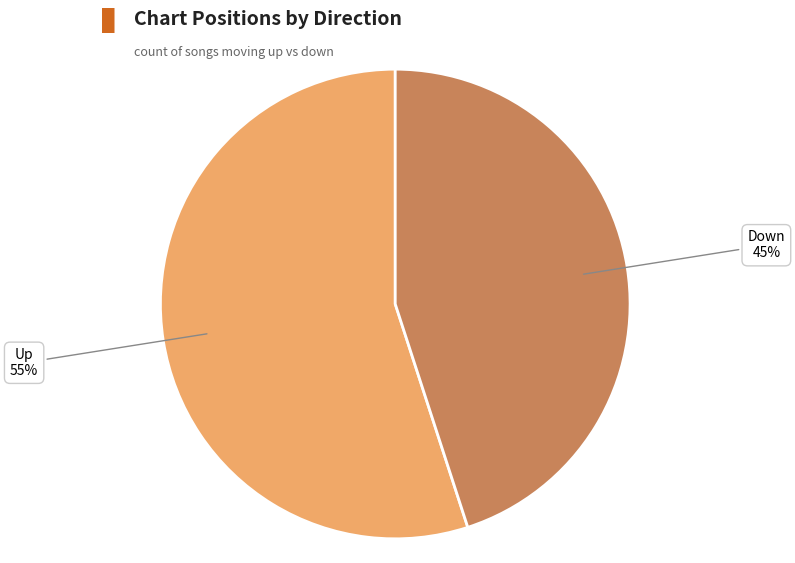

Is there any slice that represents more than half of the pie?

Yes